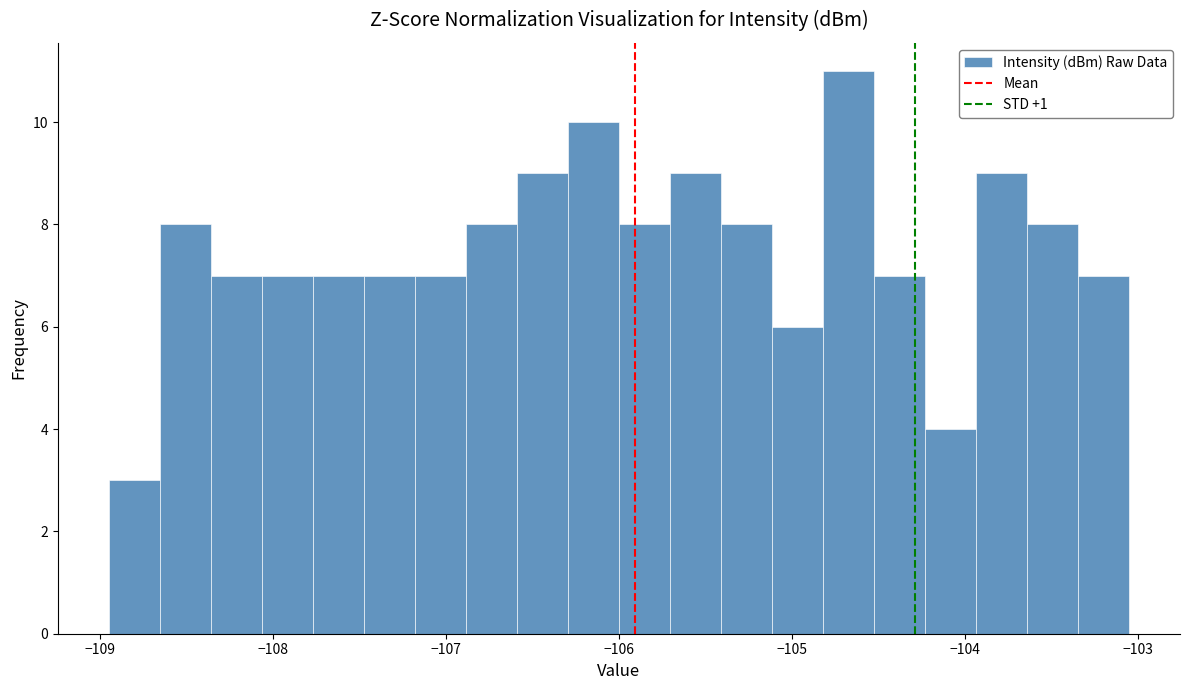

Around what value on the x-axis is the tallest bar? Give the approximate position of its centre, as read against the axis.

-104.7